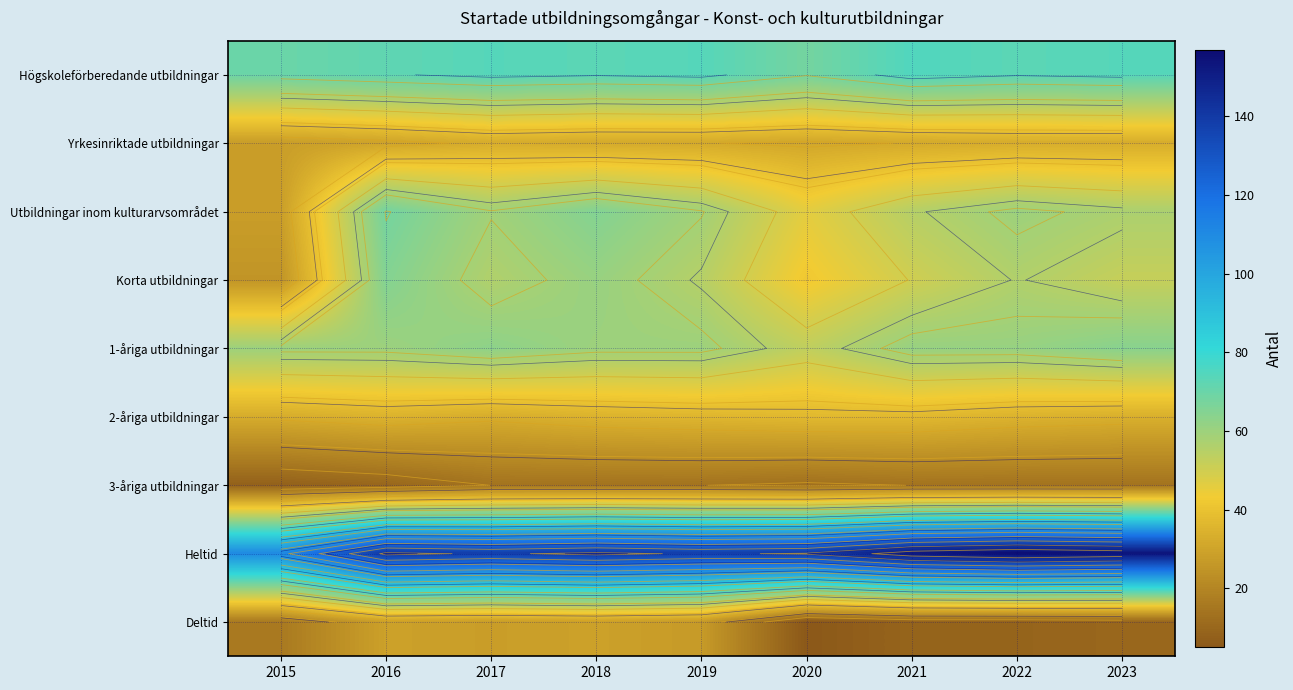

Rank the series at 2019 from lowest to highest value.

3-åriga utbildningar, Deltid, Yrkesinriktade utbildningar, 2-åriga utbildningar, Korta utbildningar, Utbildningar inom kulturarvsområdet, 1-åriga utbildningar, Högskoleförberedande utbildningar, Heltid